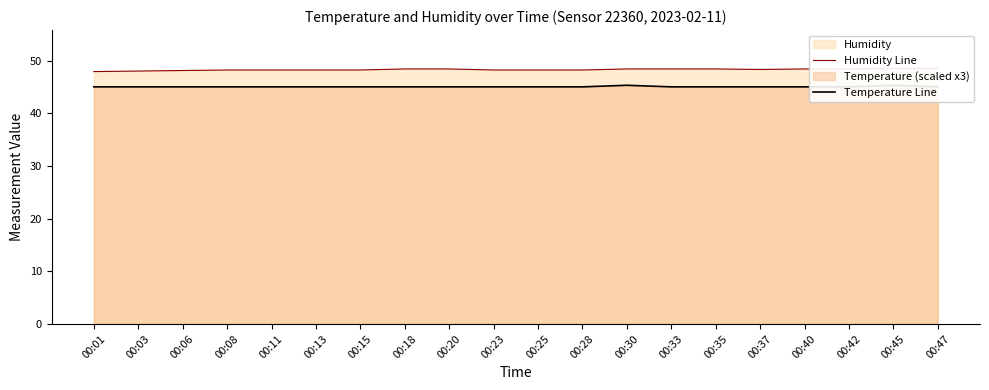

In Temperature Line, how many points are higher than both neighbors (excluding endpoints)?

2